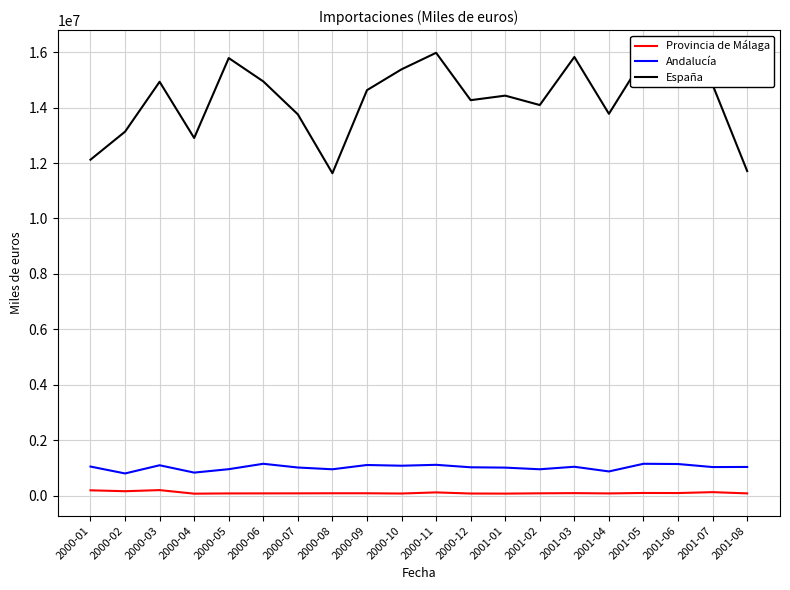

How many interior local valleys does the Andalucía series have?

7